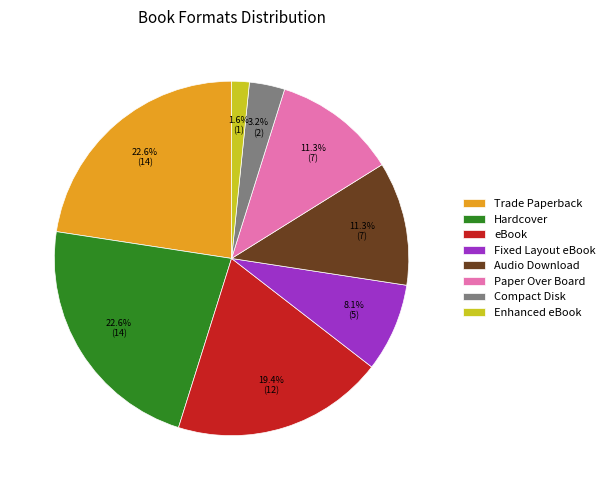

To the nearest percent, what percentage of the pie is Fixed Layout eBook?

8%